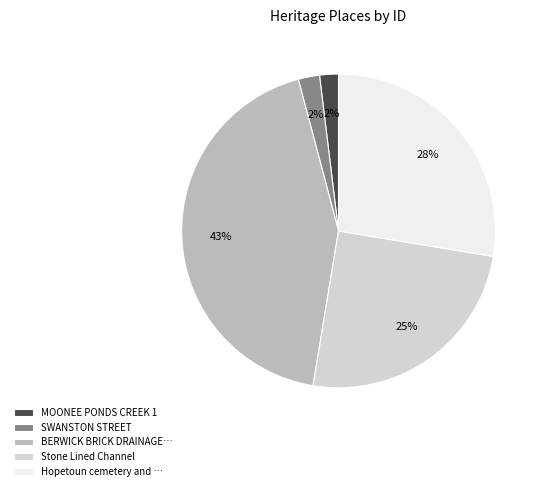

Count the number of slices in the pie.

5